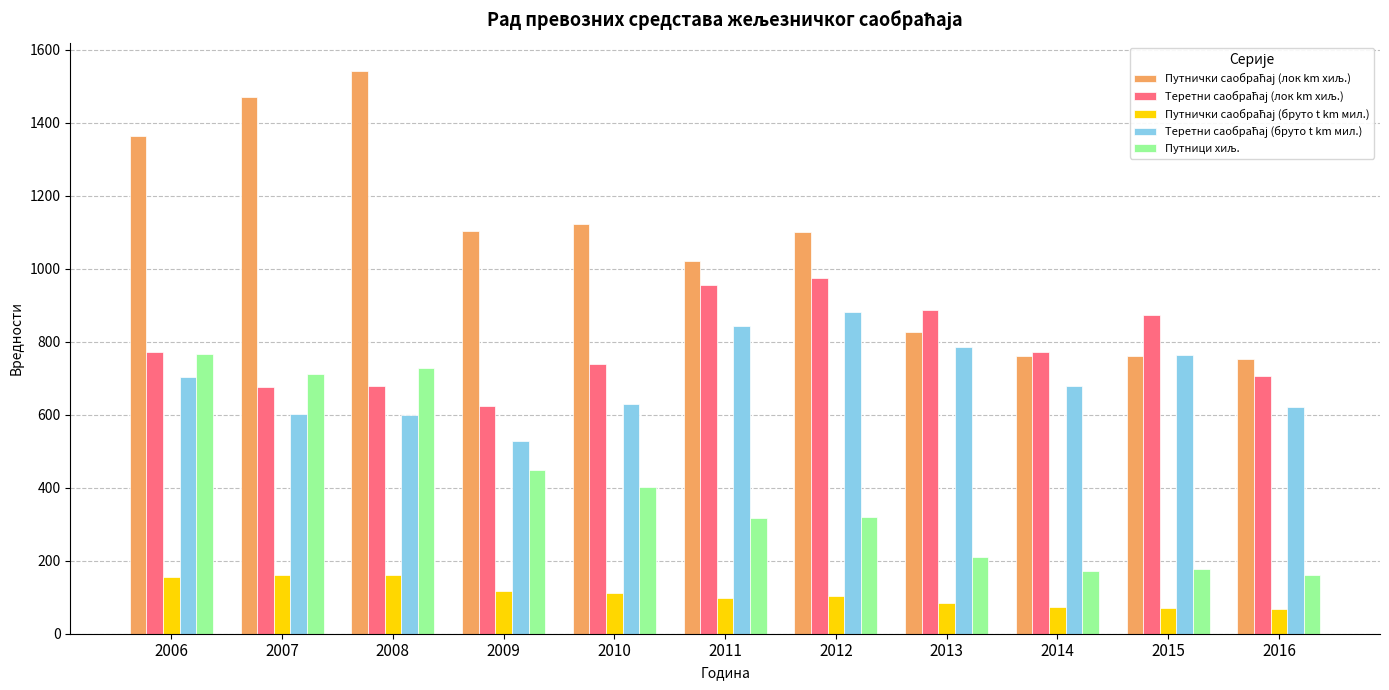

What is the spread (max minus min) of values at 2012?

997